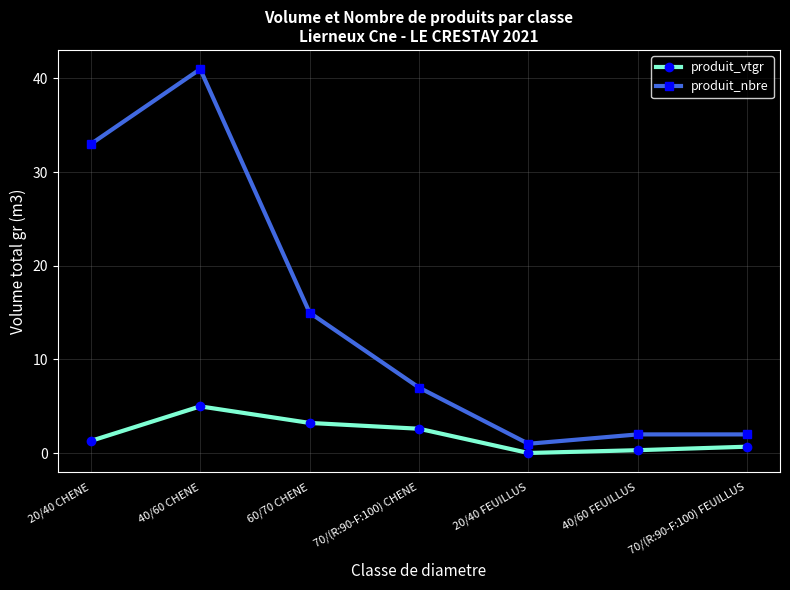

List the series in order of their overall mean, lowest first.

produit_vtgr, produit_nbre